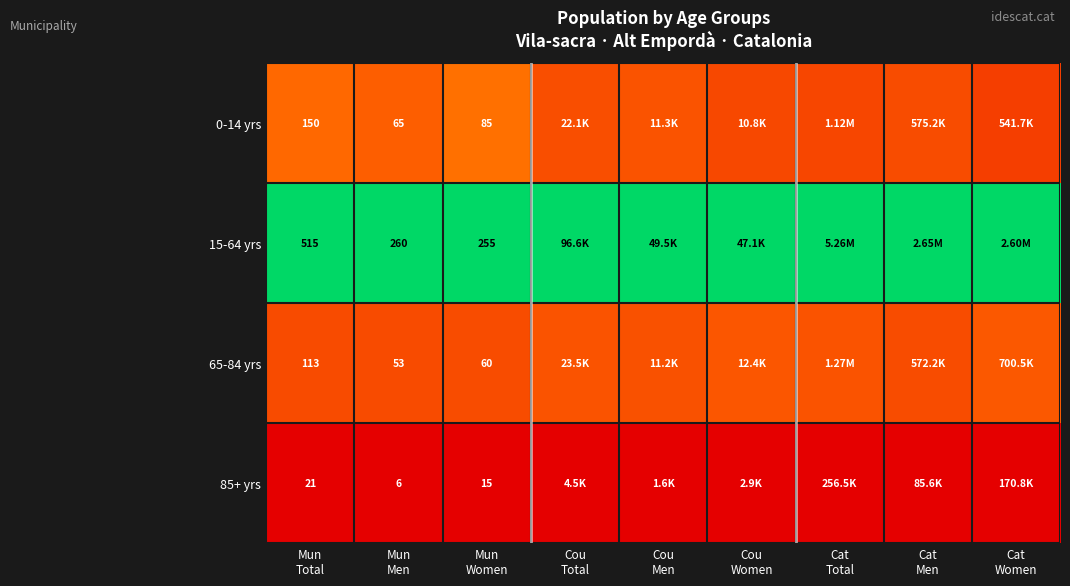

The value of 15-64 yrs at Mun Total is 1.6. True or false?

False